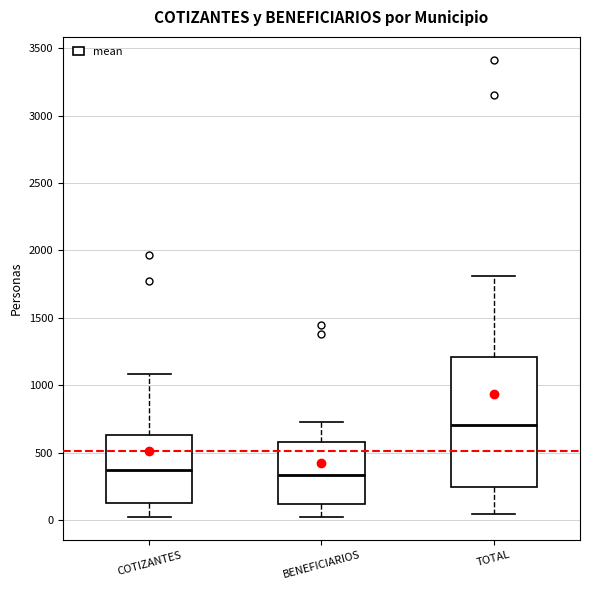

Which box is the tallest, from its lower edge to its upper edge?

TOTAL